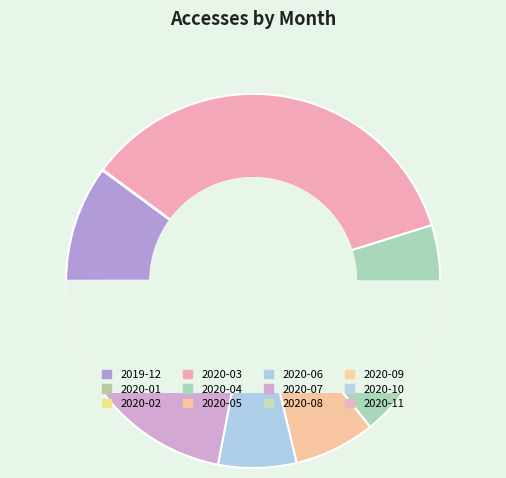

What is the change in value from 2020-02 to 2020-03?

+7141